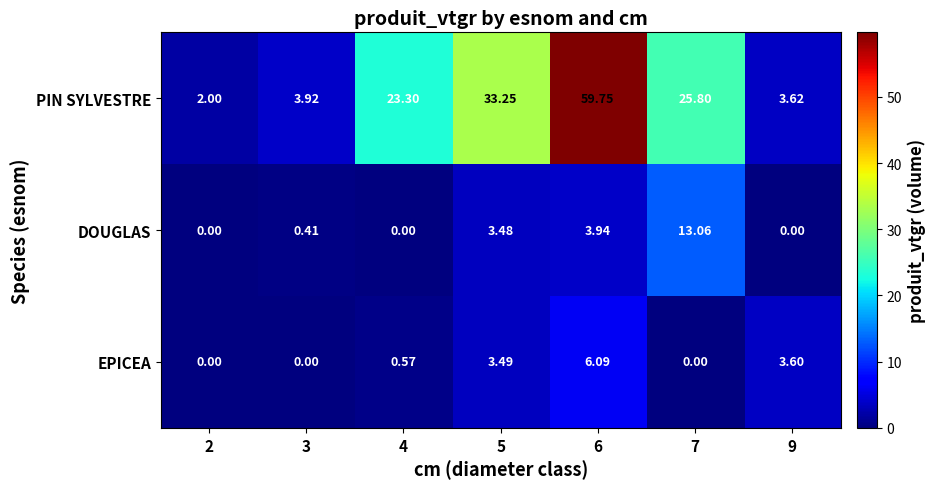

Which series changed the most between 3 and 6?

PIN SYLVESTRE